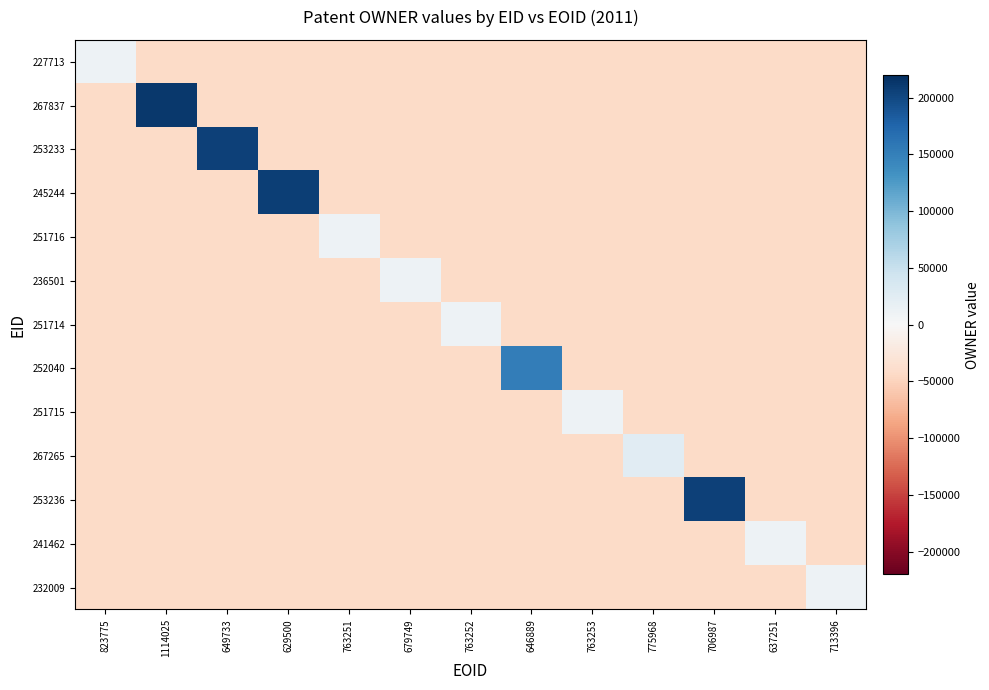

At how many categories does at least one series exceed 87041?

5